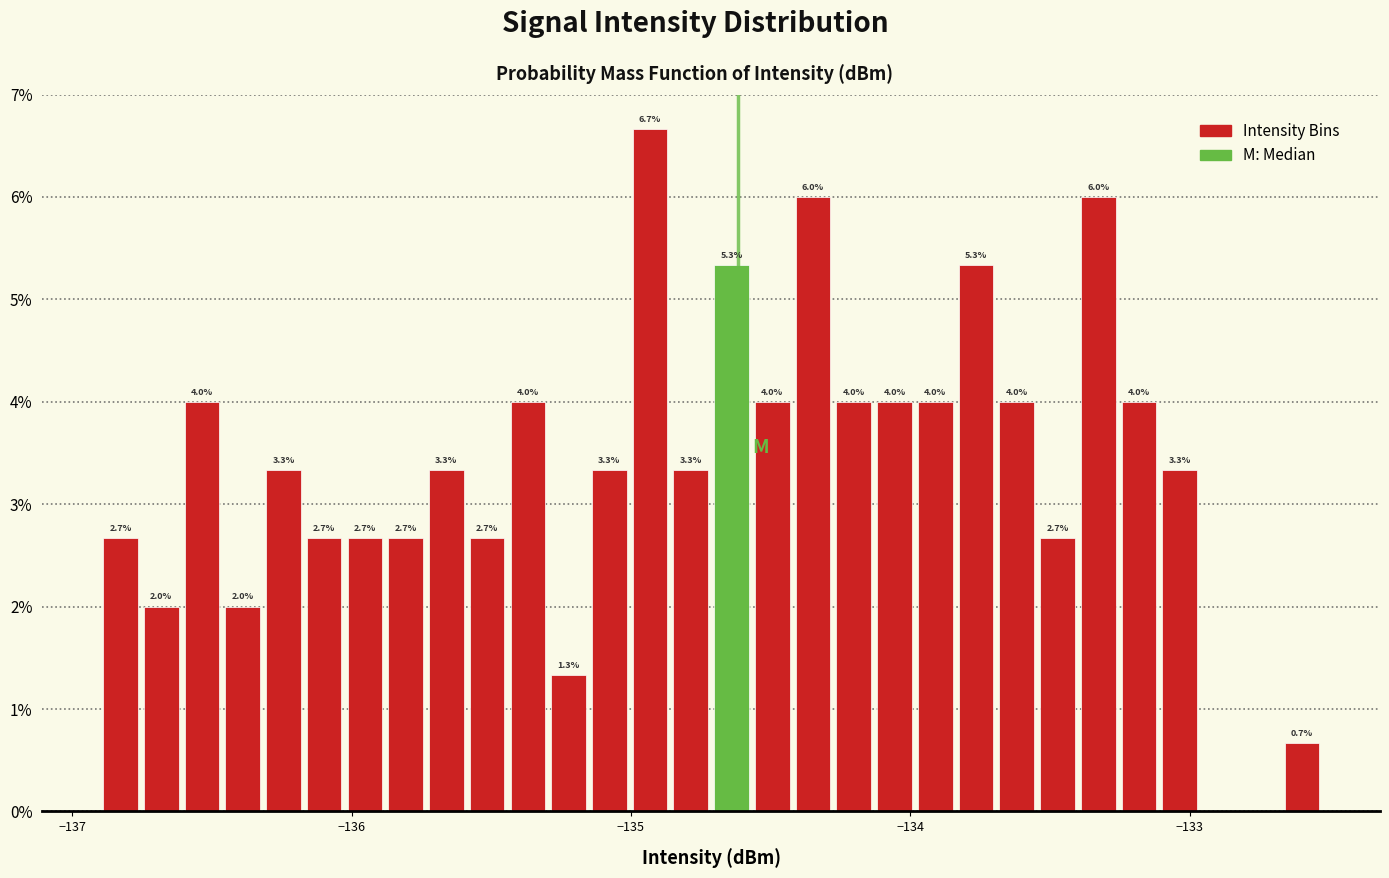

Read against the x-axis, roughly where is the centre of the tallest bar?

-134.9